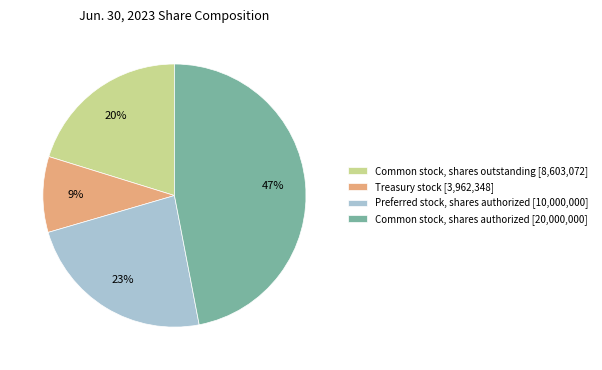

Which slice is the largest?

Common stock, shares authorized